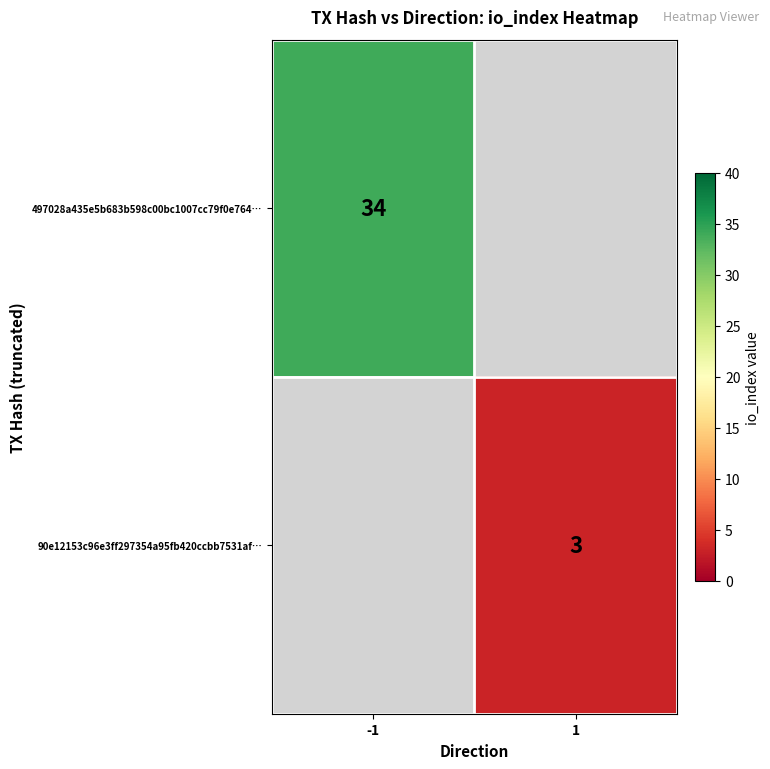

True or false: 90e12153c96e3ff297354a95fb420ccbb7531af… has a value of 4 at 1.

False